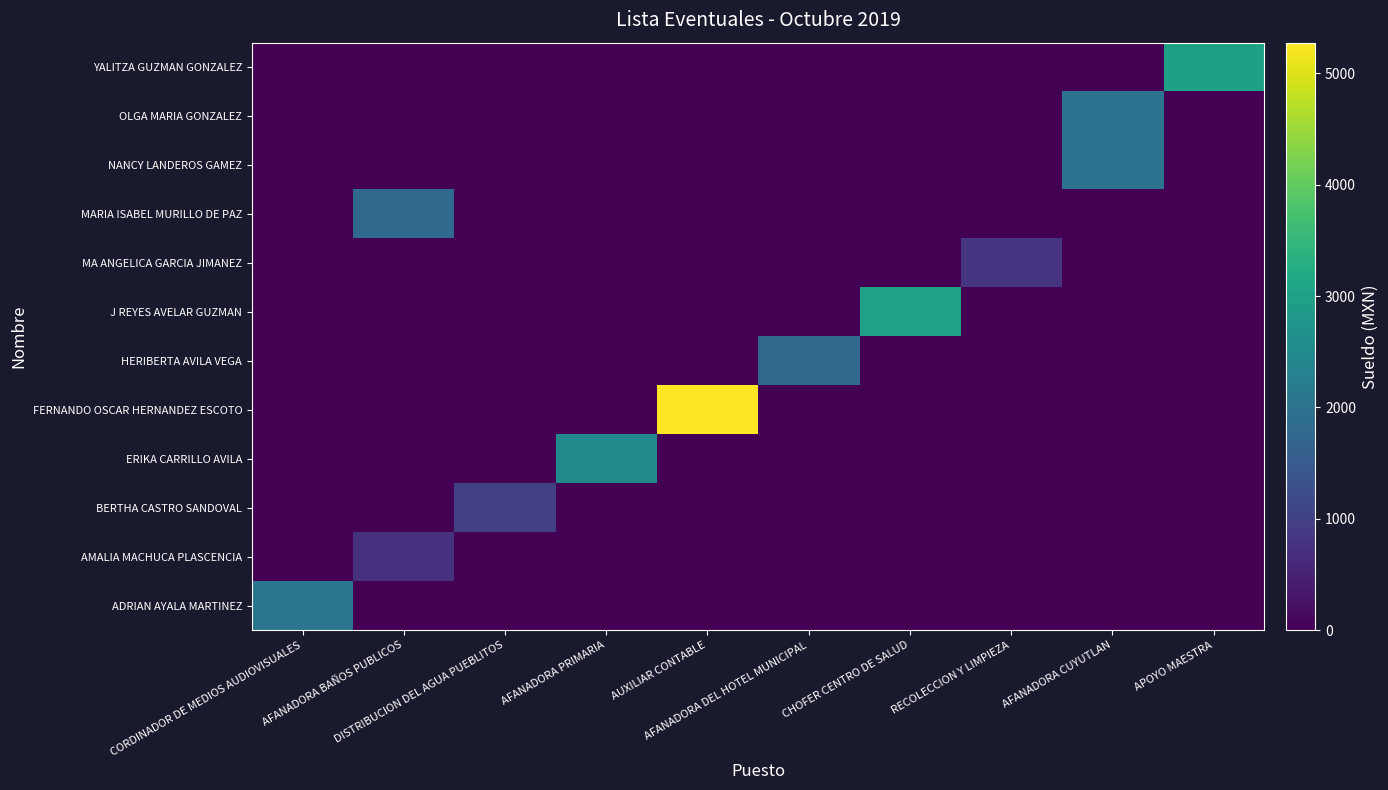

At which category is the sum across all series the highest?

AUXILIAR CONTABLE